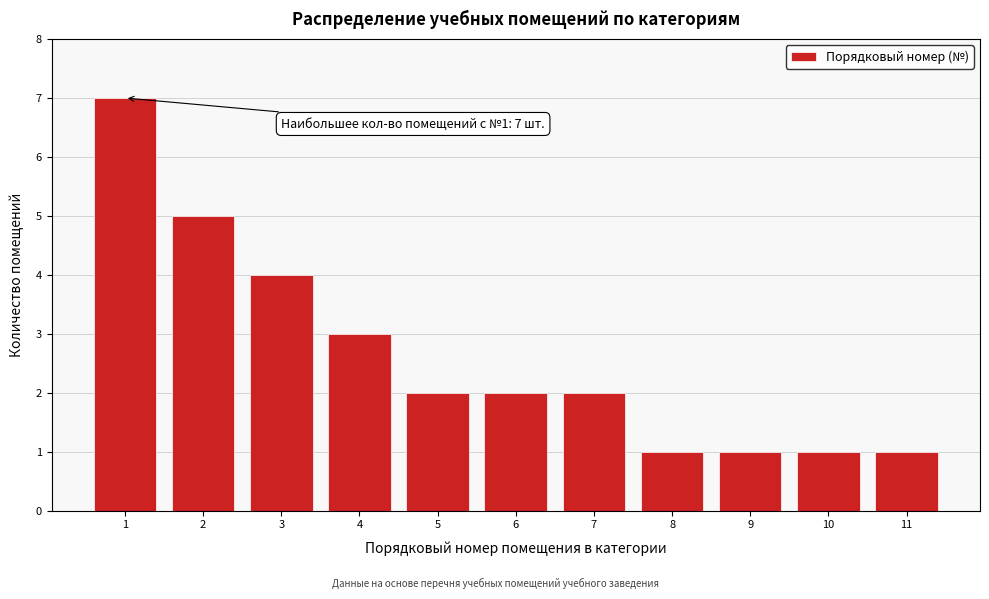

Reading left to right, transcribe all the data shown in this chart.

1=7	2=5	3=4	4=3	5=2	6=2	7=2	8=1	9=1	10=1	11=1